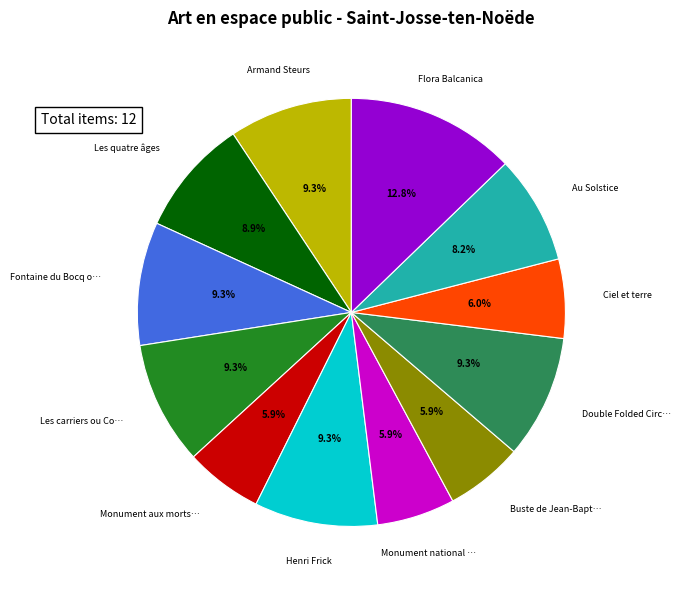

Is there any slice that represents more than half of the pie?

No